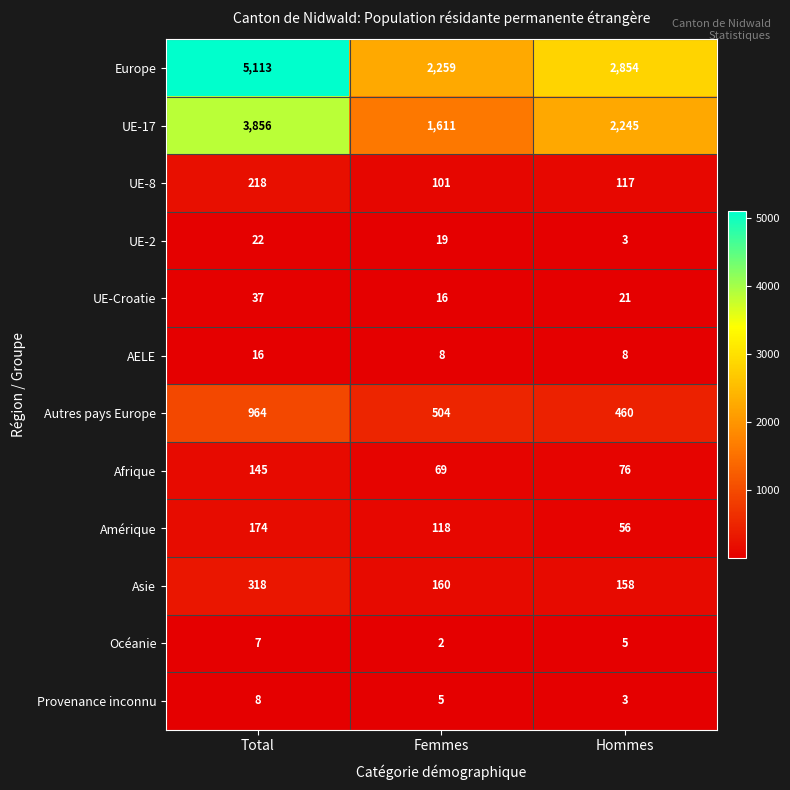

What value does the Europe series have at Total?

5113